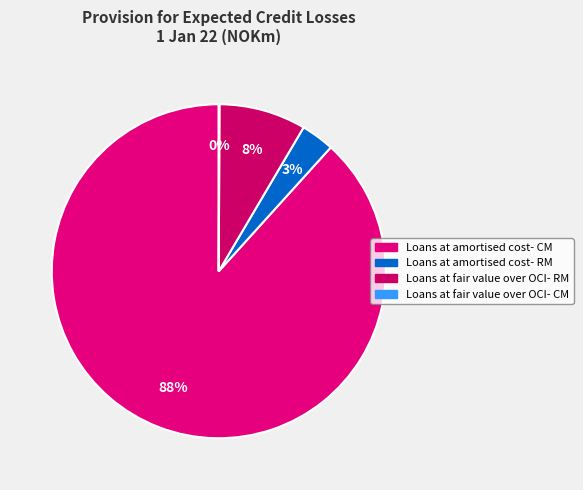

Rank the categories by value from lowest to highest.

Loans at fair value over OCI- CM, Loans at amortised cost- RM, Loans at fair value over OCI- RM, Loans at amortised cost- CM